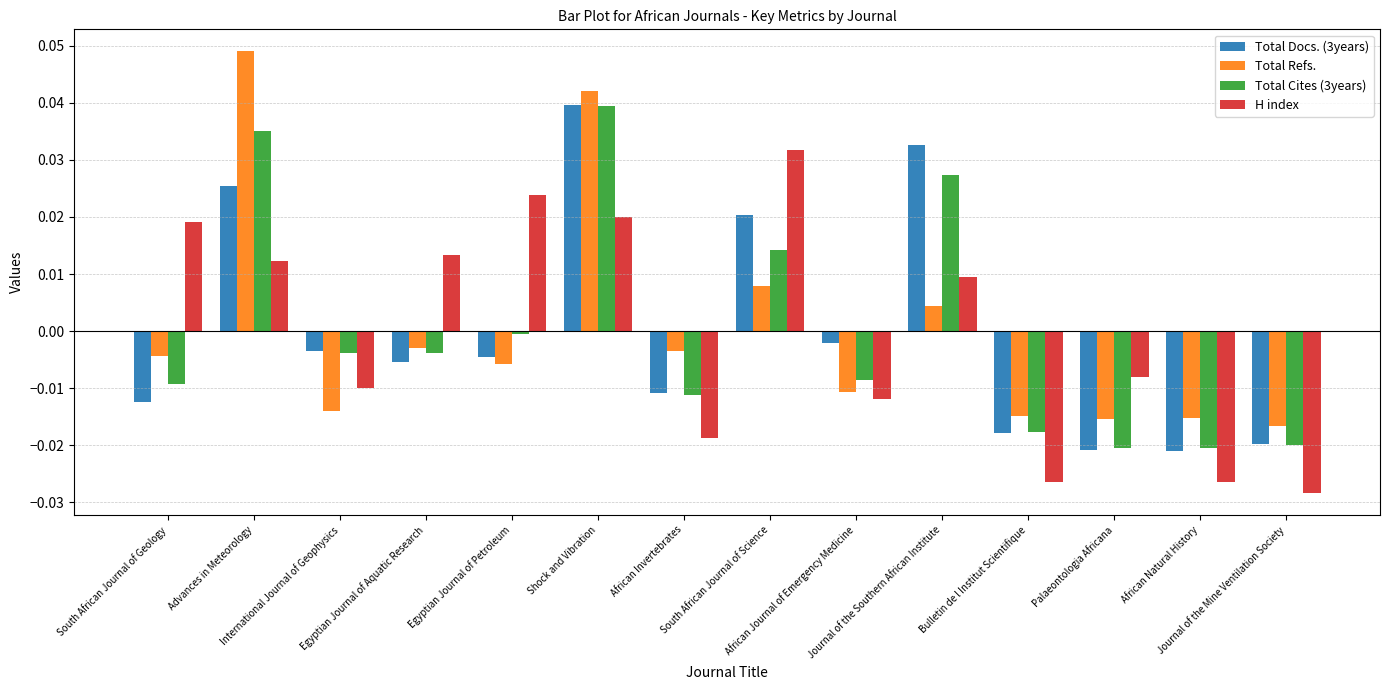

Which series has the largest range (max minus min)?

Total Refs.